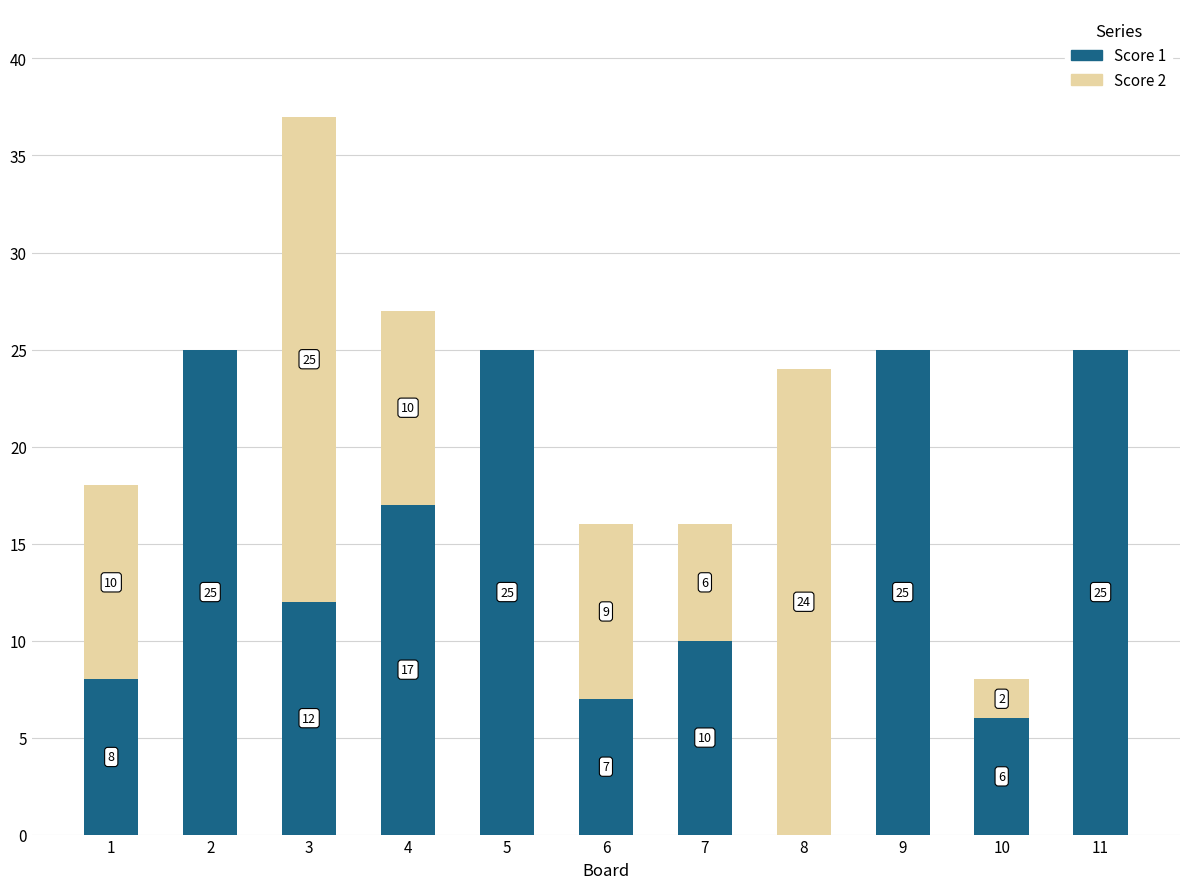

At which category is the sum across all series the highest?

3